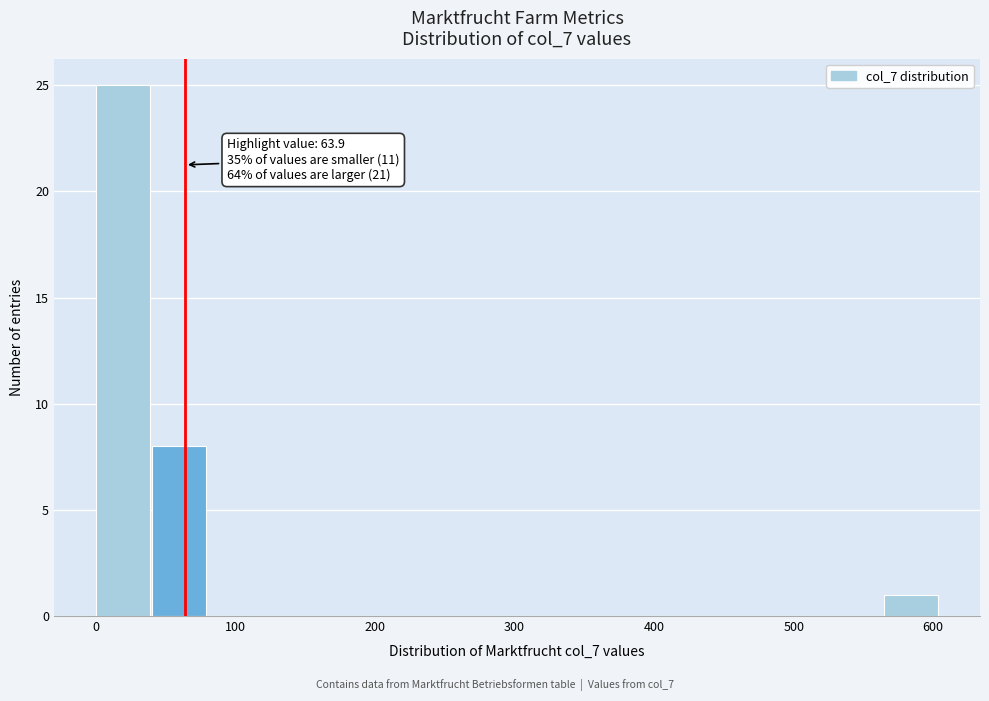

Over which range of the x-axis is the bar tallest?

0 to 40